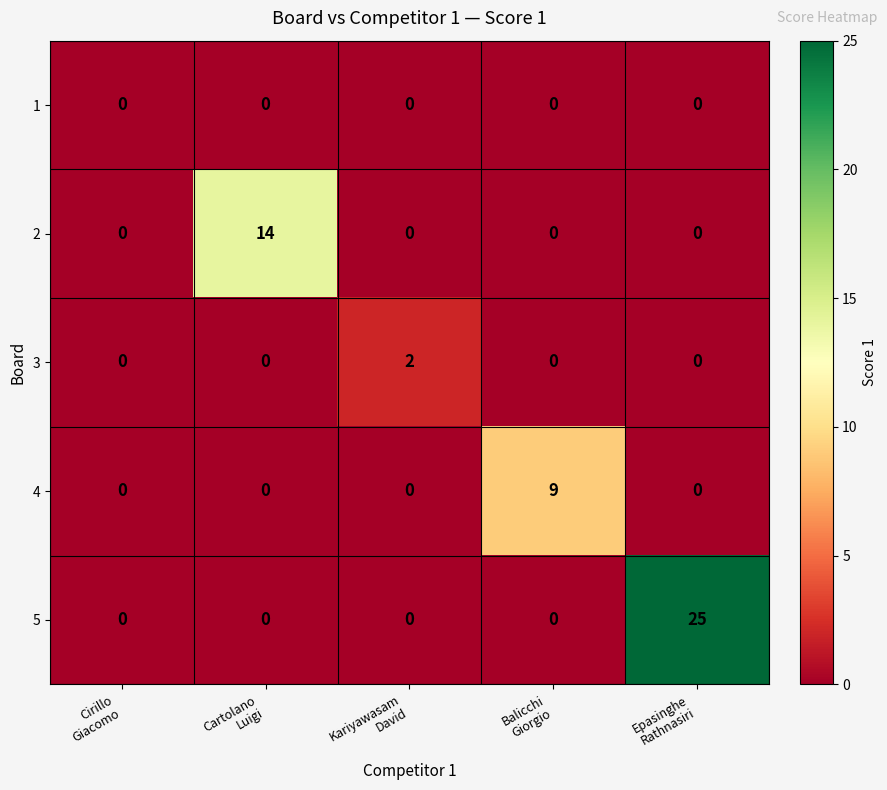

Which series has the widest spread of values?

5